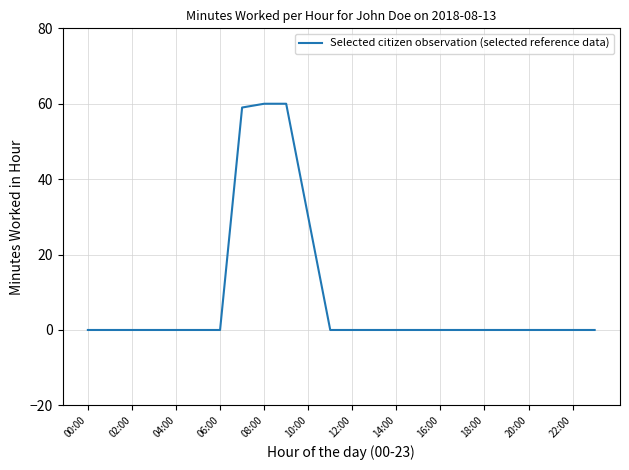

What is the maximum value shown in the chart?

60